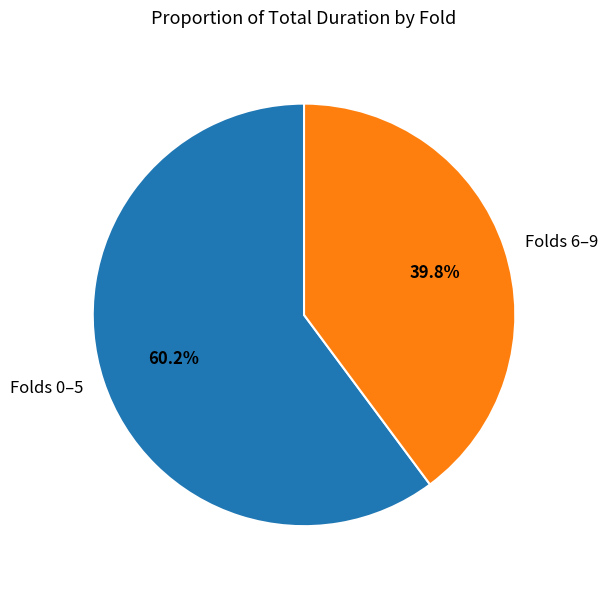

Is Folds 6–9 the majority of the pie?

No